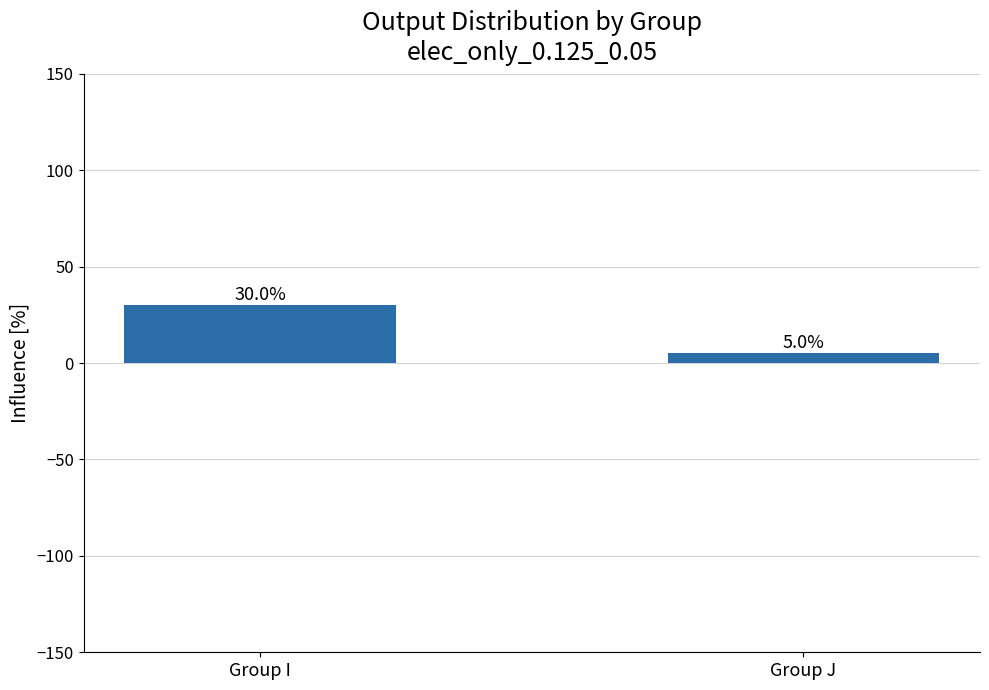

Where is the data nearest to the value 17?

Group J